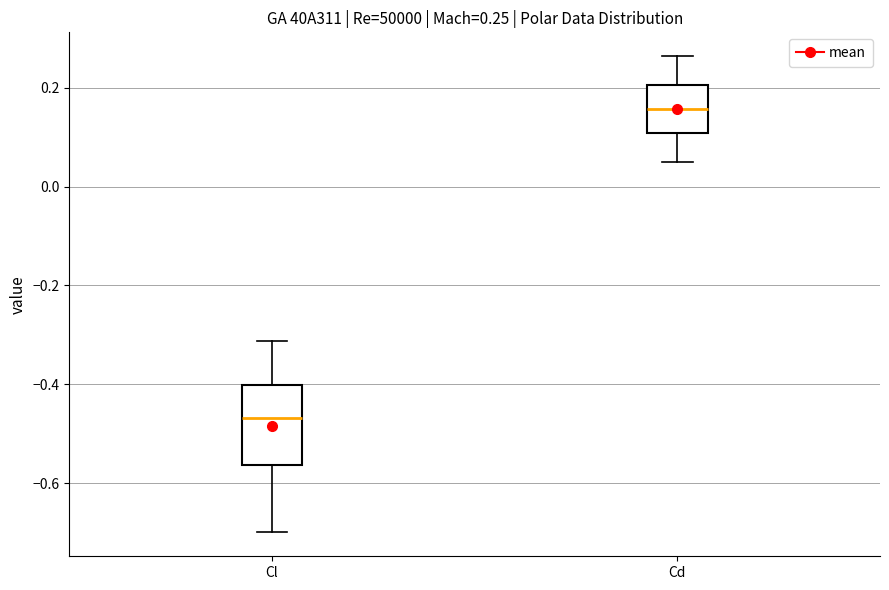

Which box's median line is the highest?

Cd